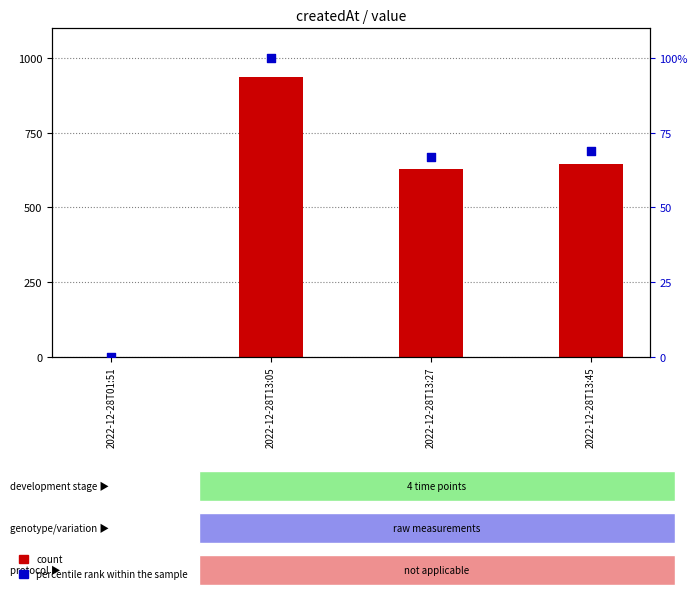

Which series contains the lowest Y value?

count